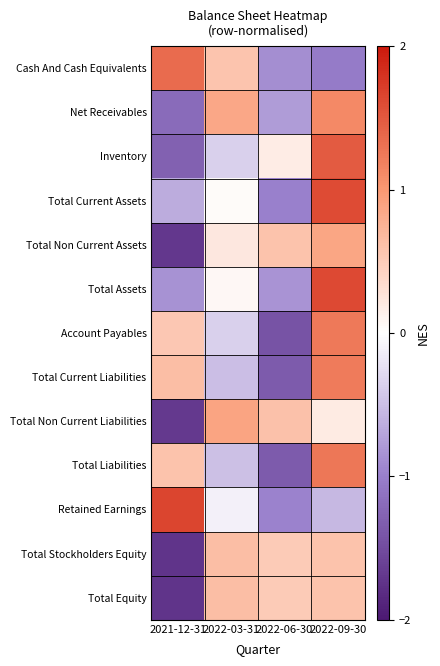

How many series are shown in this chart?

13